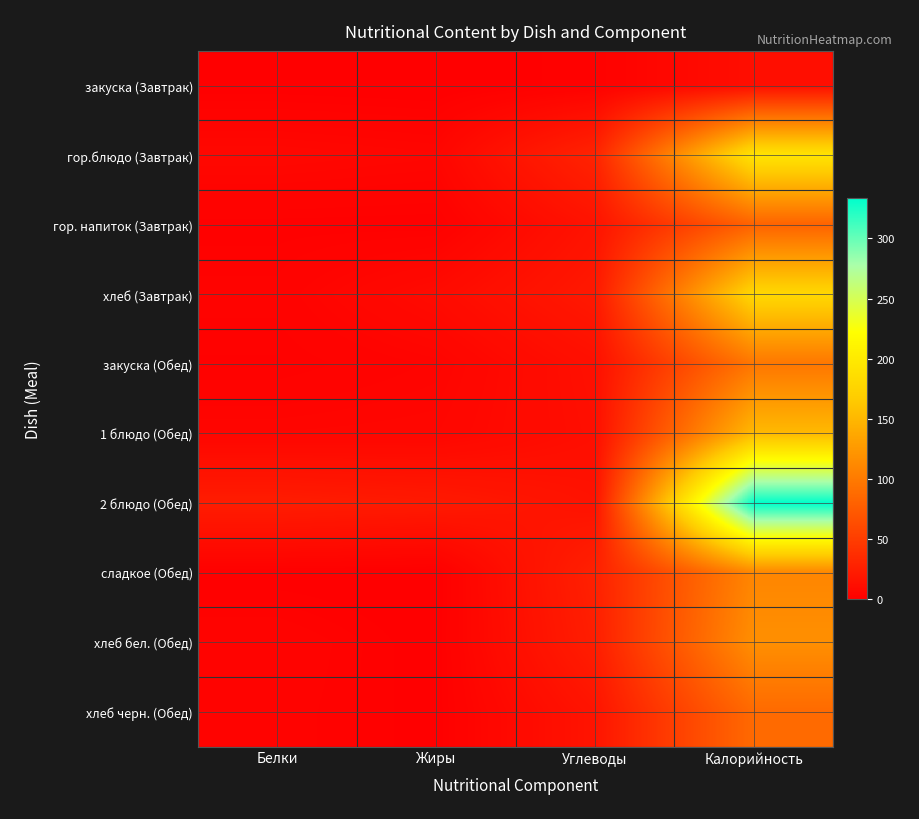

At which category does the chart reach its minimum across all series?

Жиры